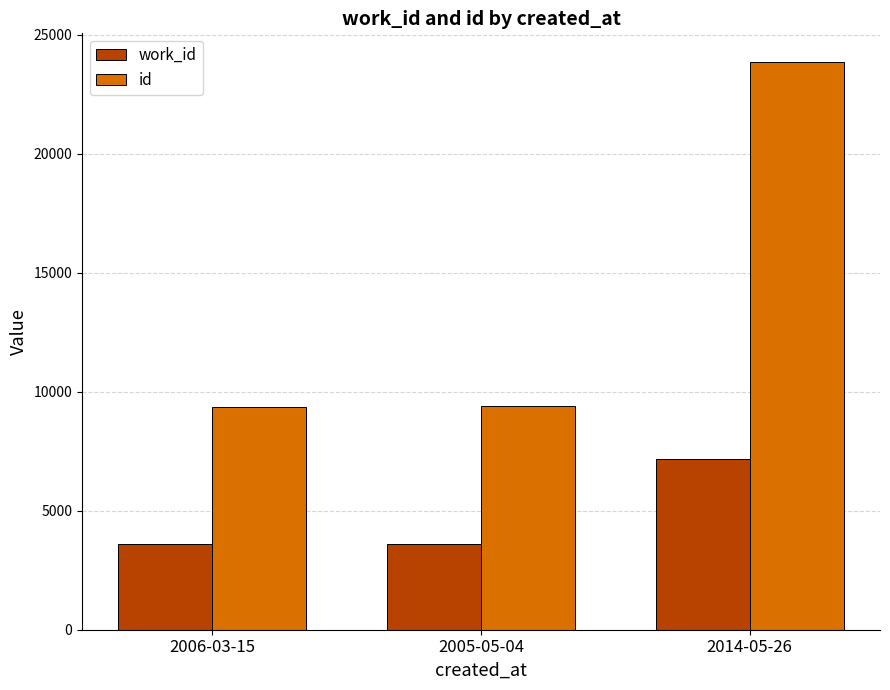

What is the total value across all series at 2005-05-04?

13012